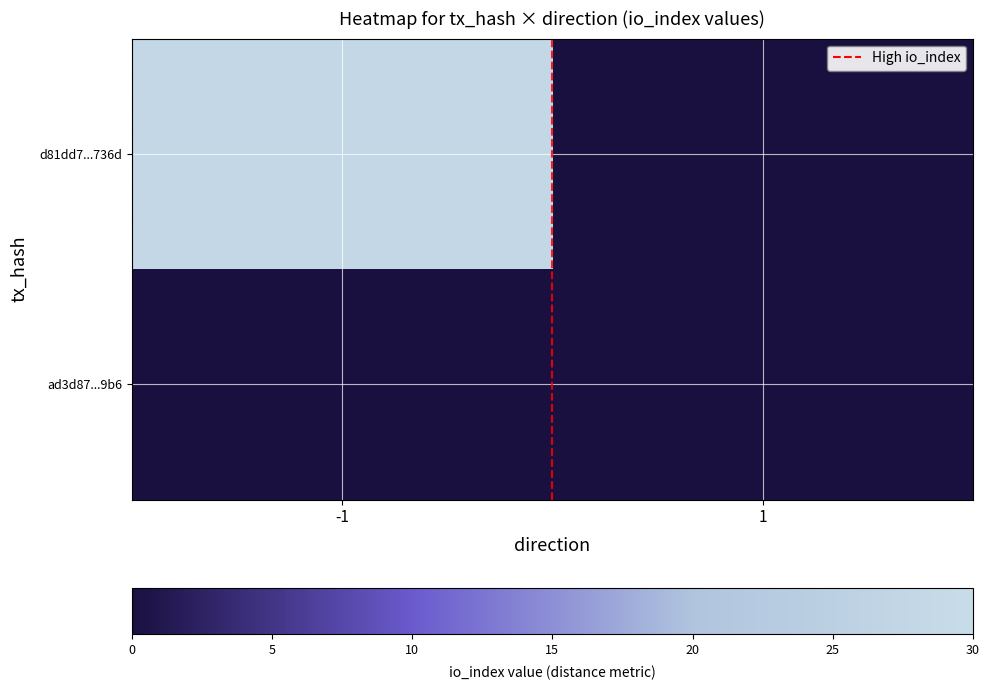

Between -1 and 1, which series saw the biggest shift?

d81dd7...736d